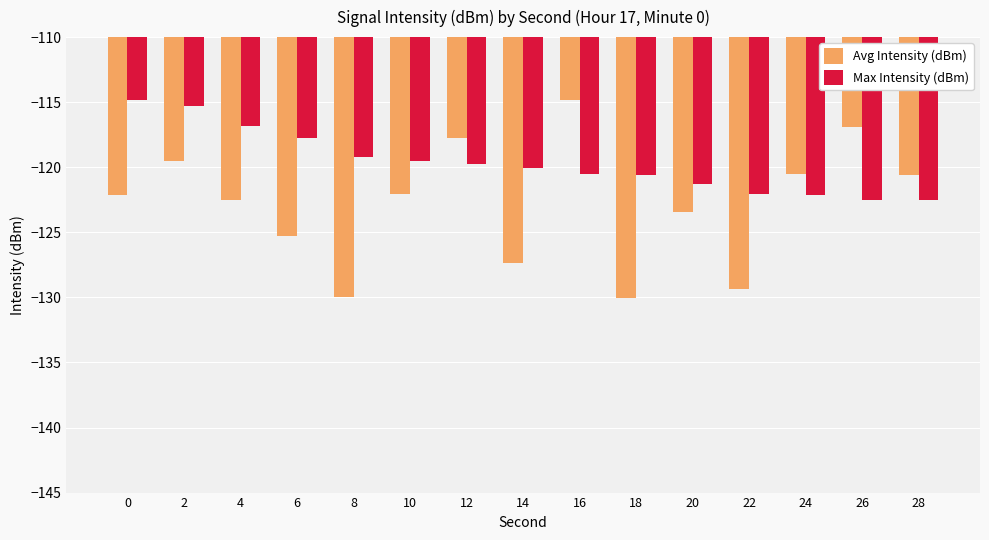

What is the value of the Avg Intensity (dBm) bar at the 10th from the left?

-130.1